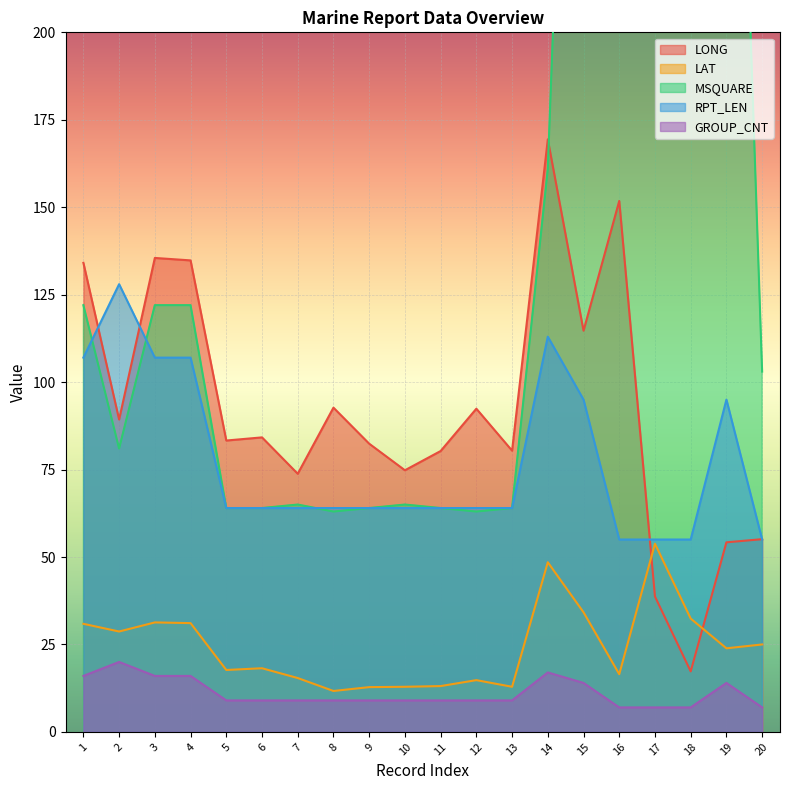

What is the sum of the LAT values at 19 and 2?

52.6